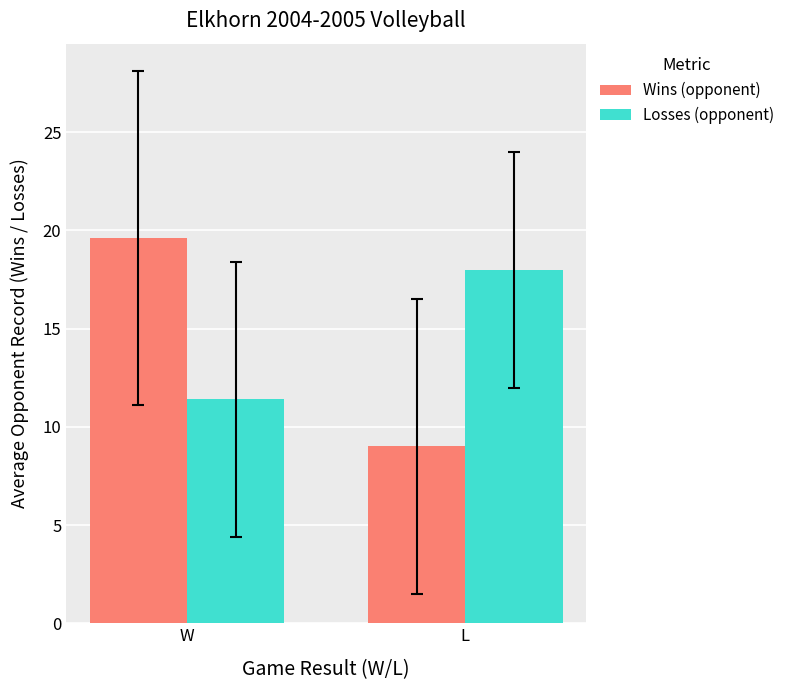

Which label corresponds to the smallest value in the chart?

L